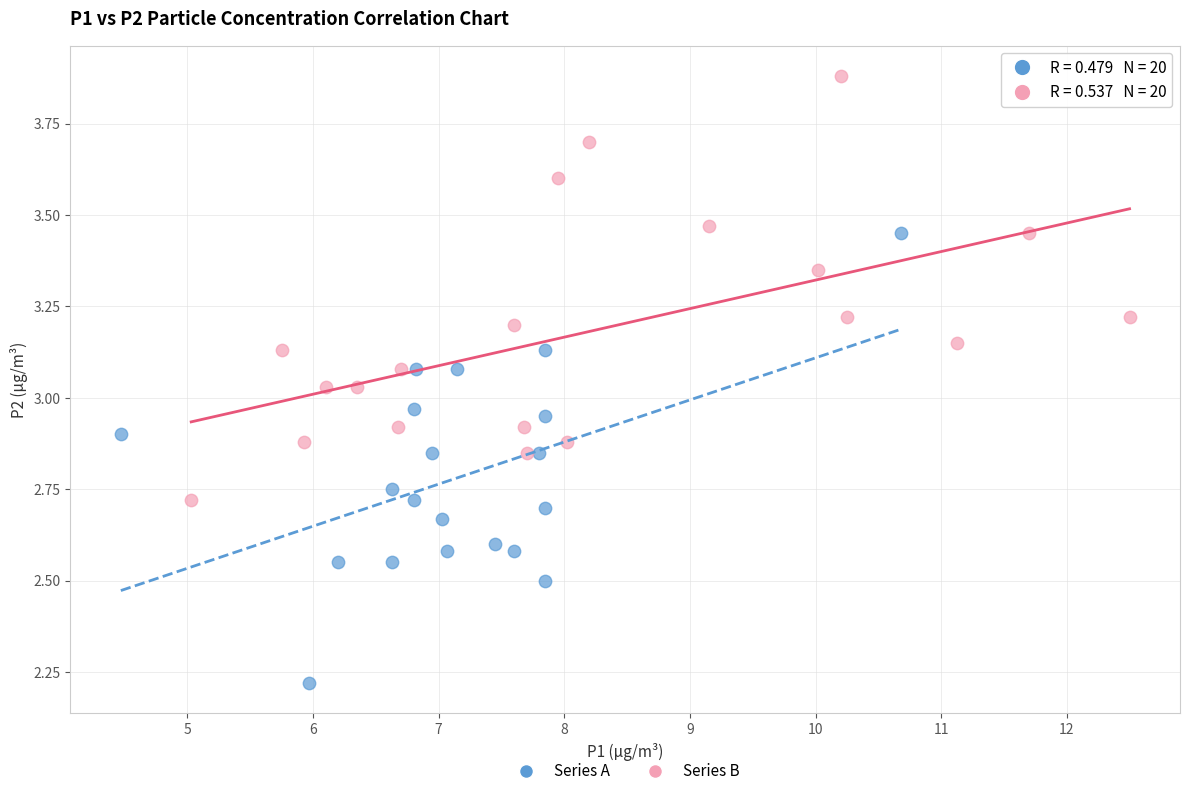

Which series has the widest spread of Y values?

Series A